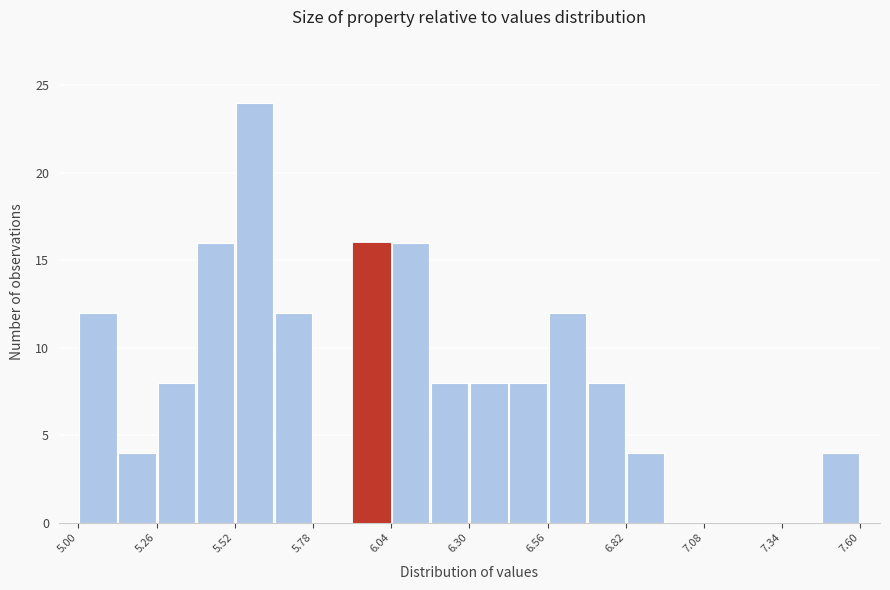

Read against the x-axis, roughly where is the centre of the tallest bar?

5.60